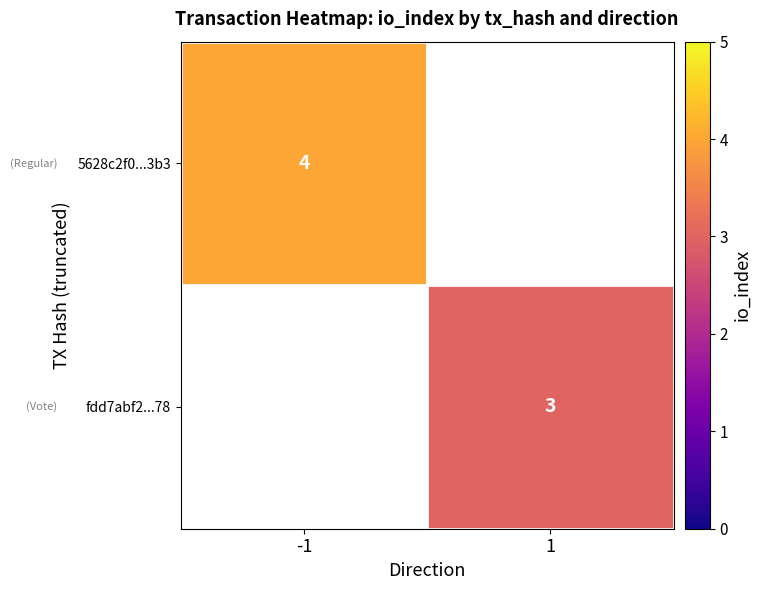

The value of 5628c2f0...3b3 at -1 is 2. True or false?

False